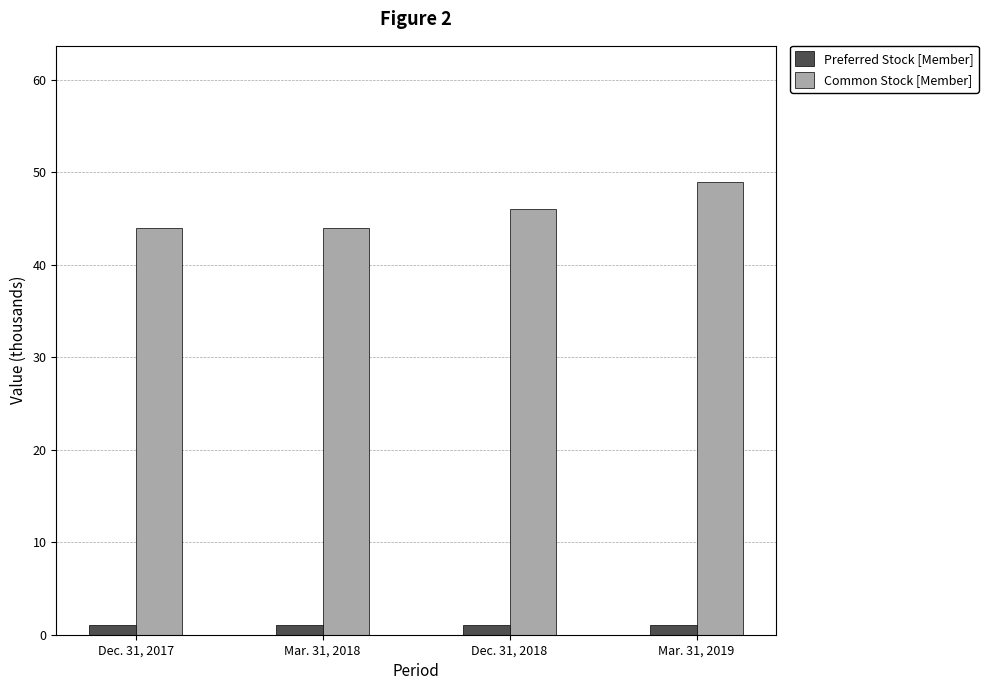

What are all the series names shown in the legend?

Preferred Stock [Member], Common Stock [Member]